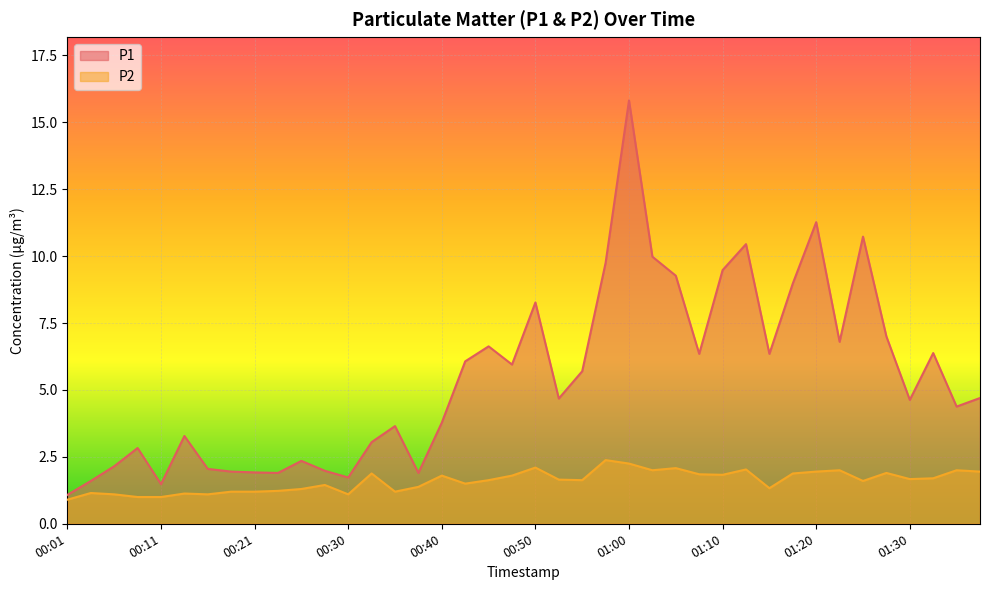

What is the total value across all series at 01:08?

8.2